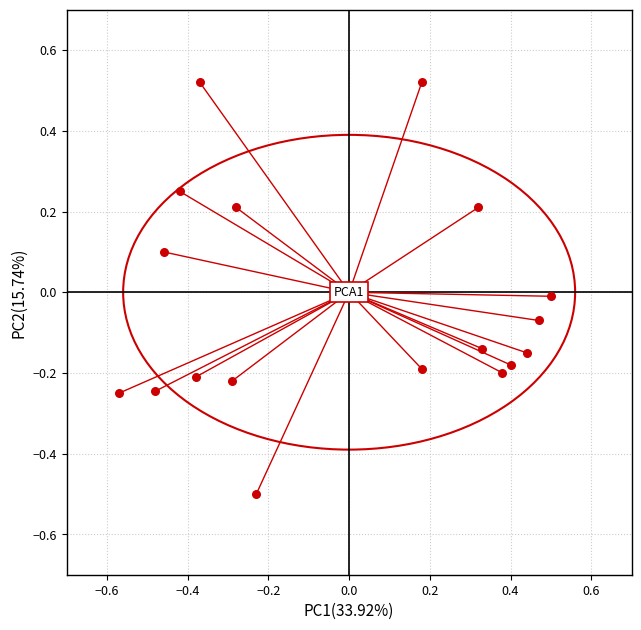

What is the range of Y values (max minus min)?

1.0